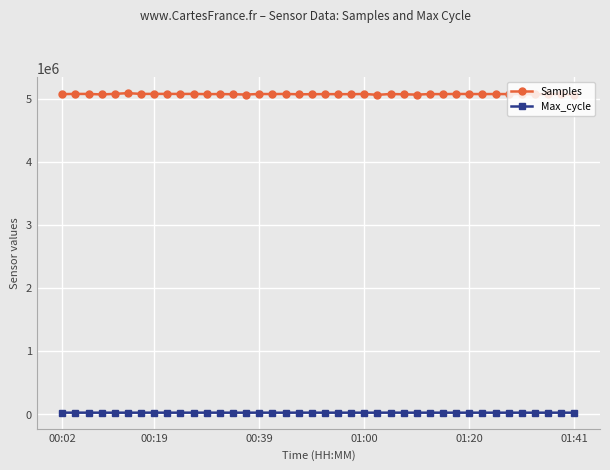

How many series are shown in this chart?

2